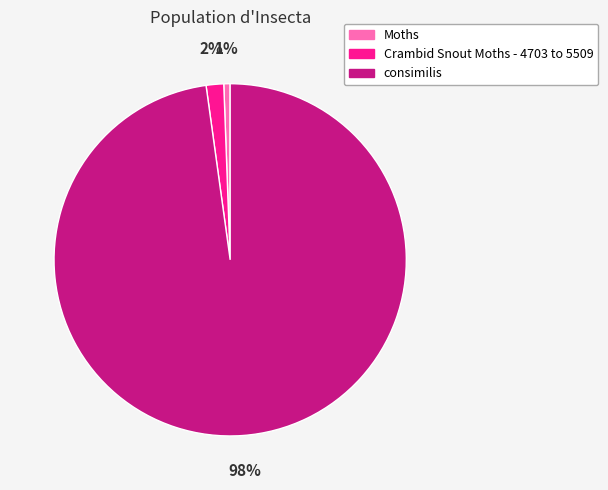

Combined, do Crambid Snout Moths - 4703 to 5509 and Moths account for over 50%?

No